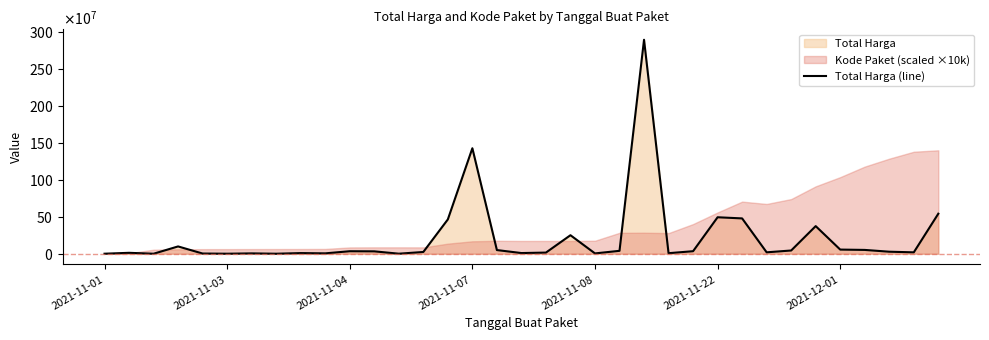

The chart shows a value of 250350000 at 19. True or false?

True